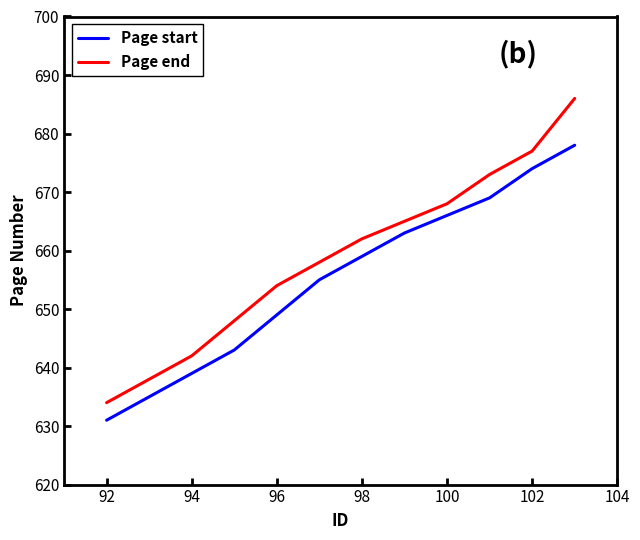

Which series has the widest spread of values?

Page end